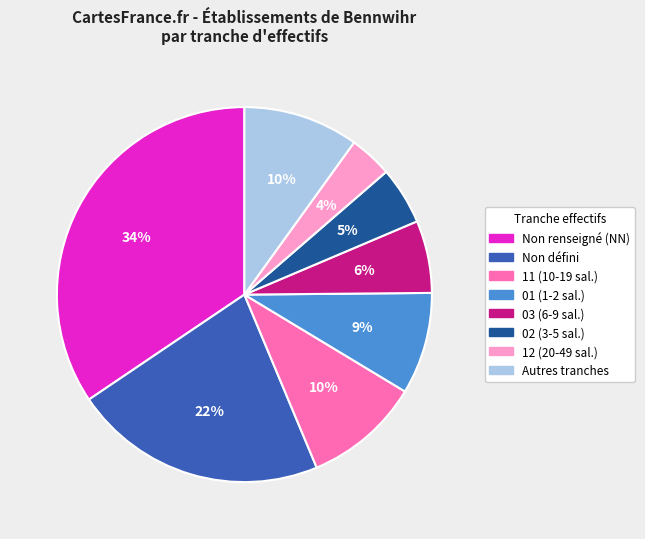

Is there a majority slice in this chart?

No